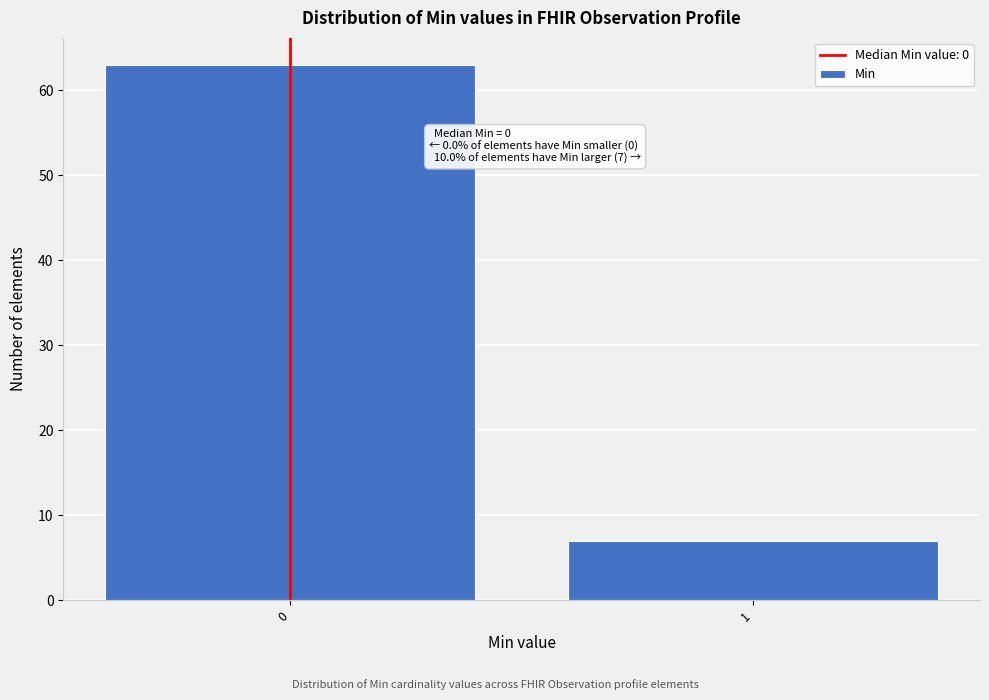

Reading left to right, list all the values displayed in this chart.

63	7